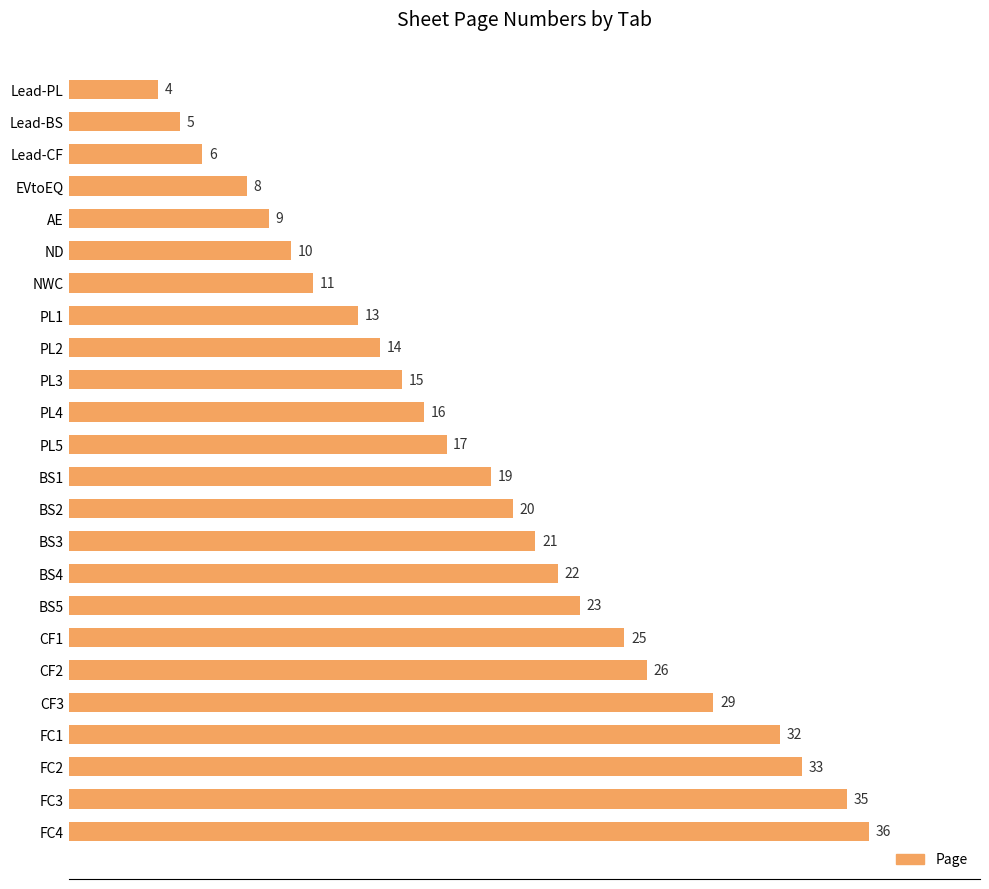

Where is the data nearest to the value 20?

BS2